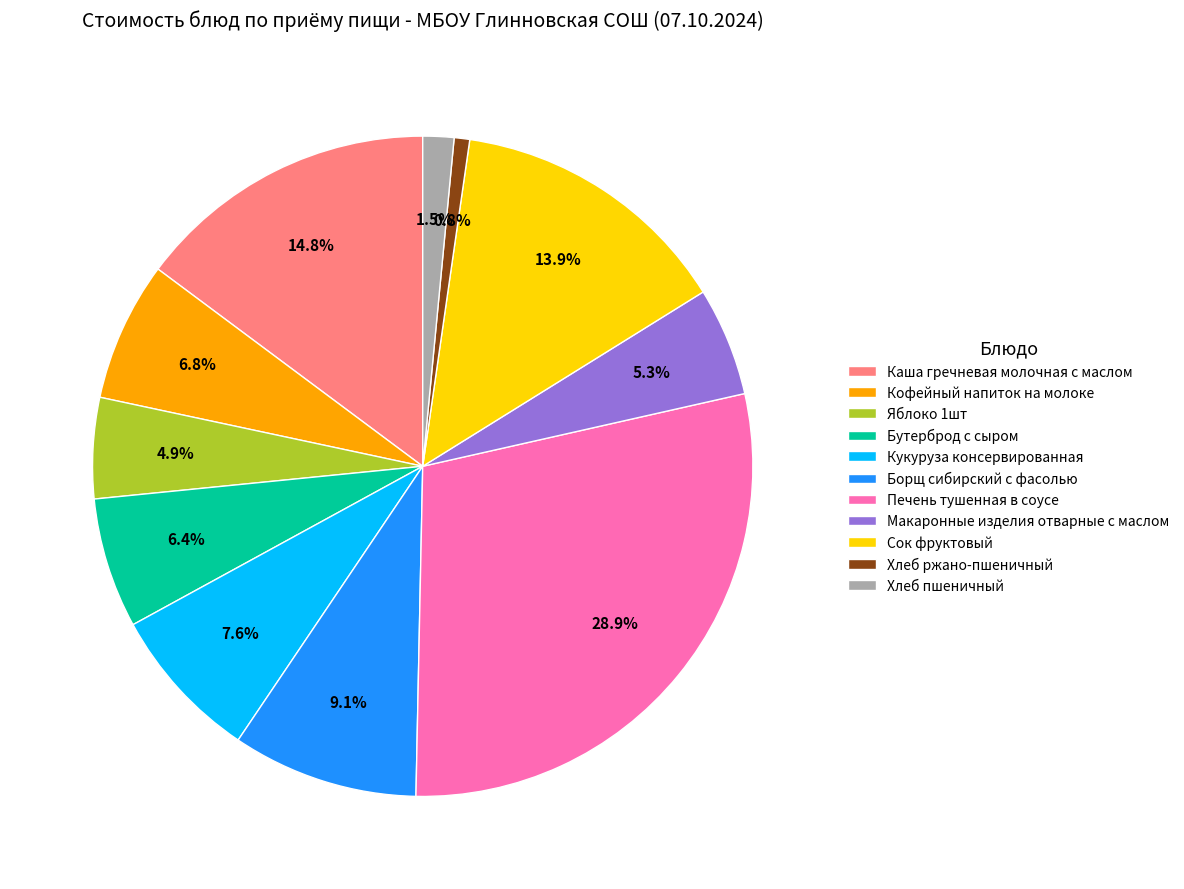

Which has a higher value, Яблоко 1шт or Сок фруктовый?

Сок фруктовый